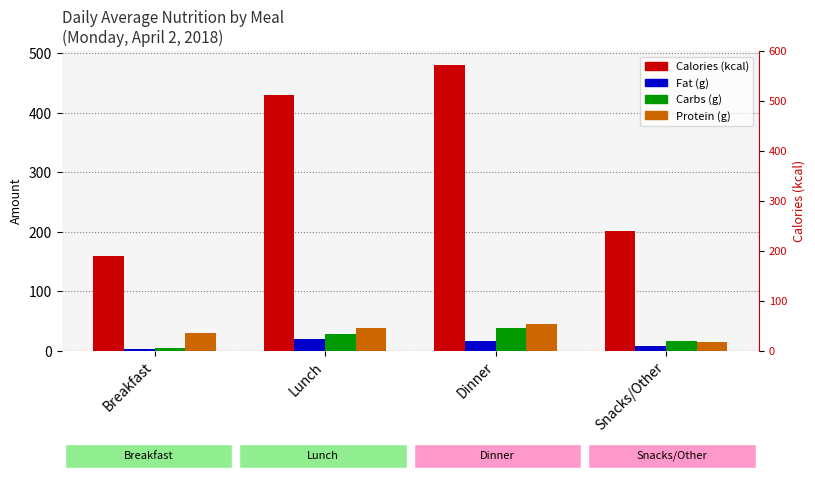

How many distinct data groups are displayed?

4